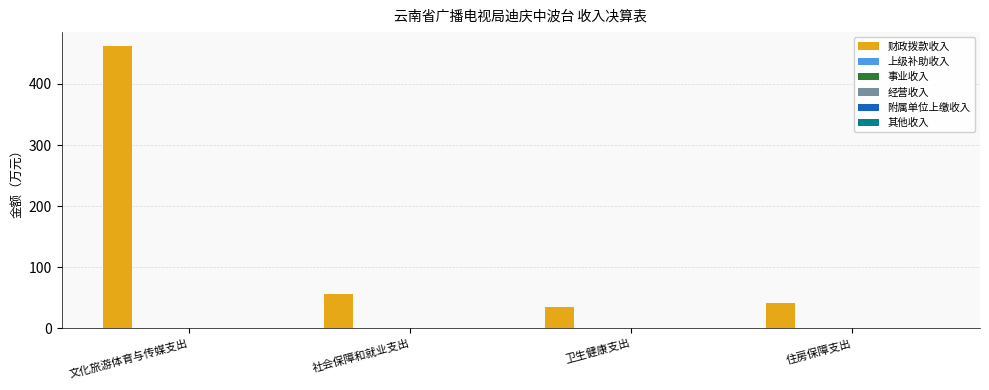

What is the difference between the maximum and minimum values?

427.2